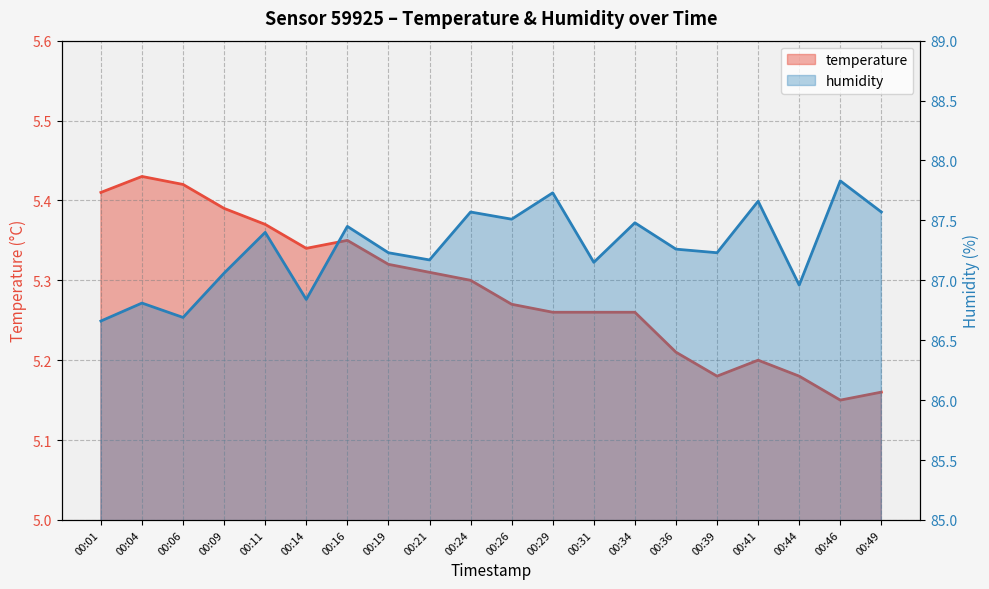

Count the temperature values in the range 5 to 6.

20